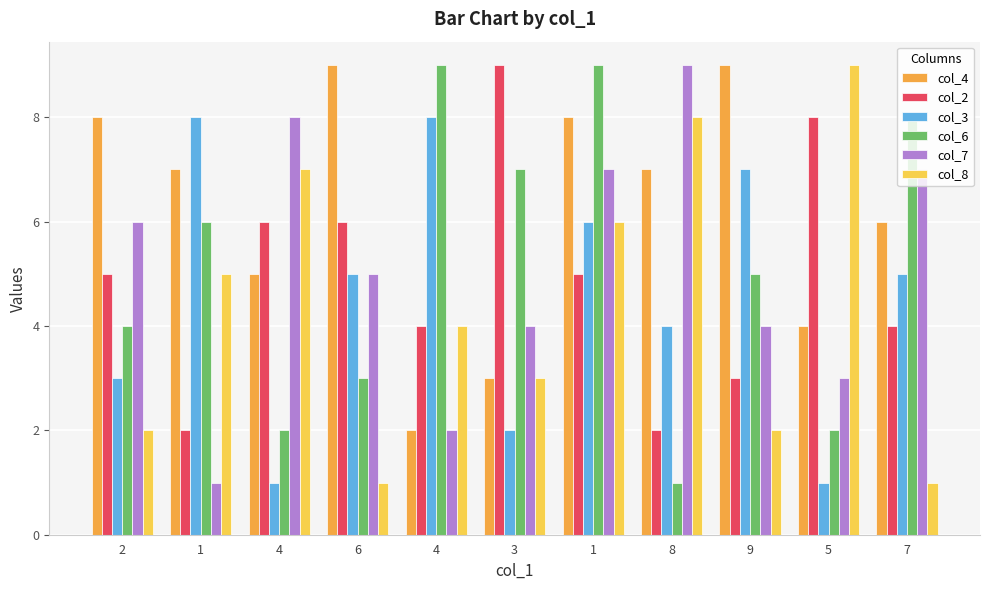

Are the bars grouped side by side (vs. stacked)?

Yes